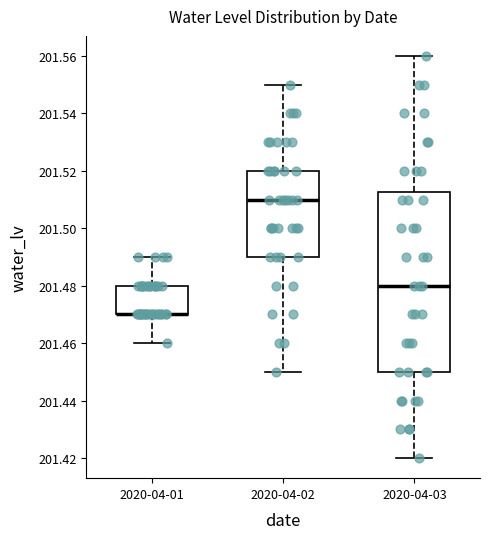

Where is the upper edge of the box for 2020-04-03 on the y-axis? The values are not printed on the chart, so give them approximately, as read against the axis.

201.512